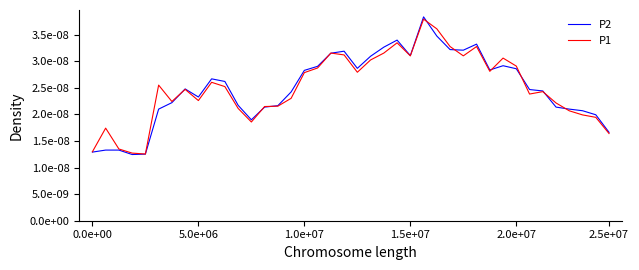

Which series ends up on top after the final intersection of P2 and P1?

P2